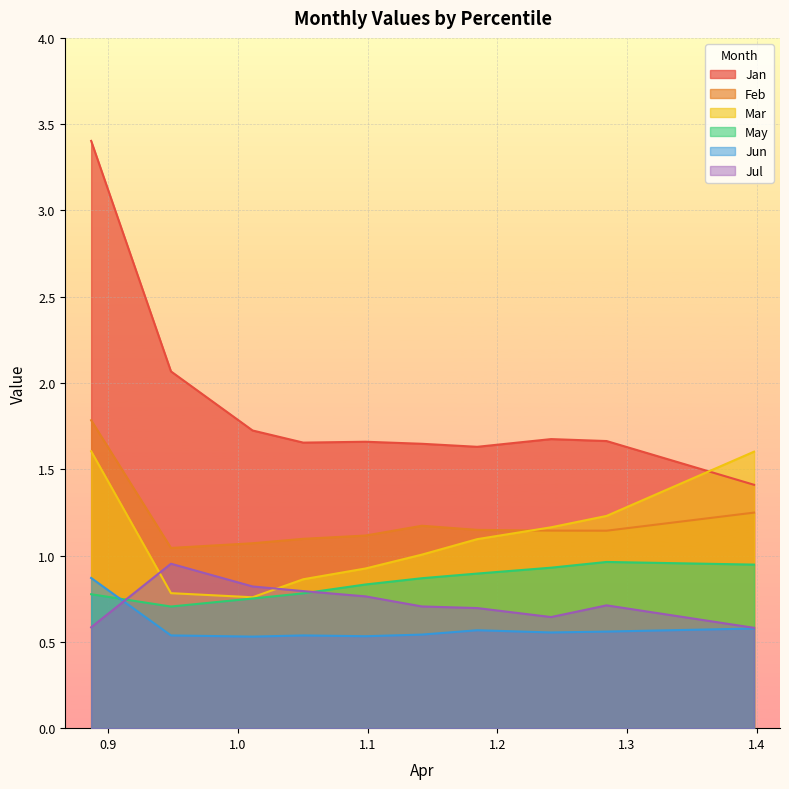

Which series has the largest range (max minus min)?

Jan